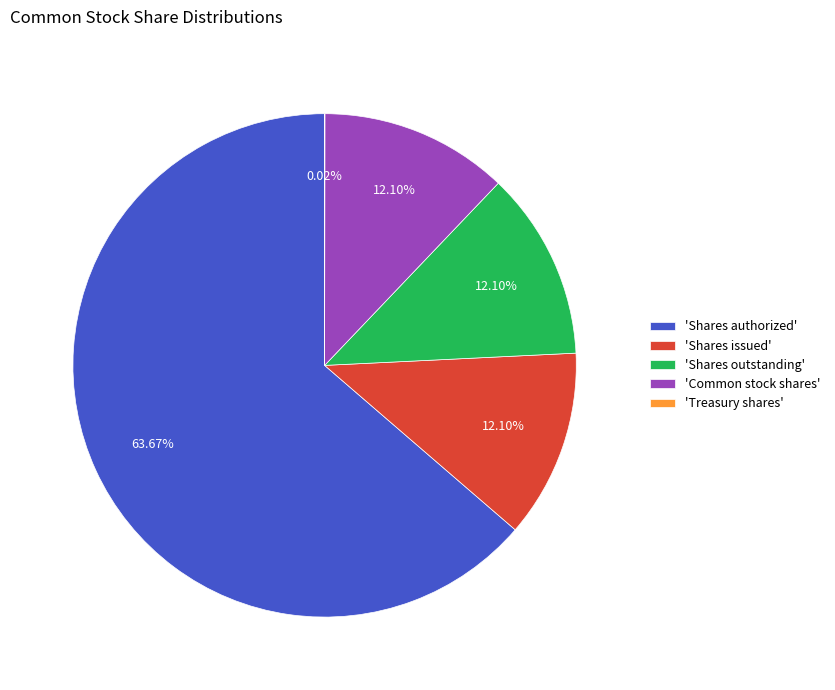

Which slice is the largest?

'Shares authorized'